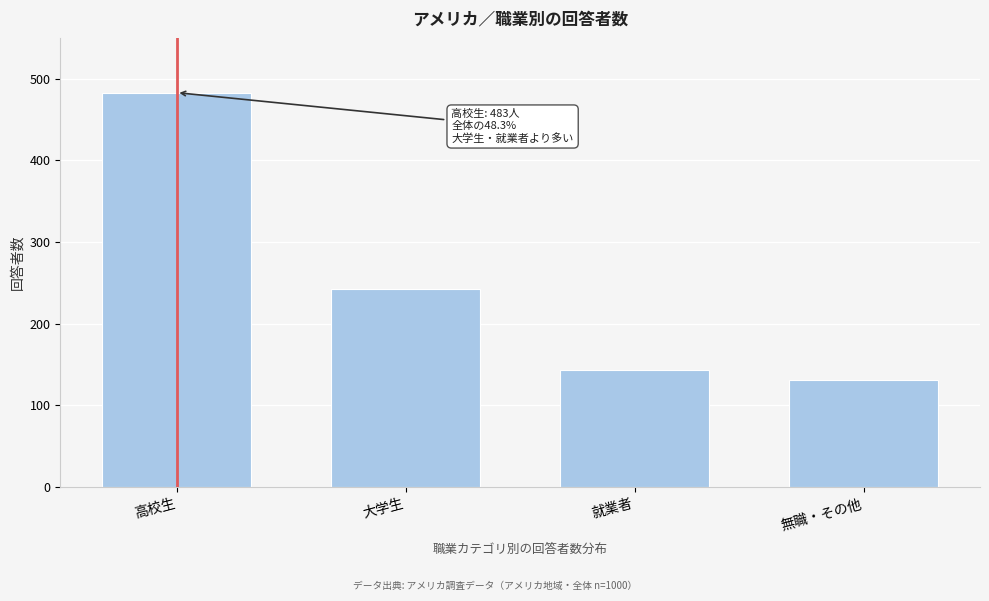

Reading left to right, extract all data points from this chart.

高校生=483	大学生=243	就業者=143	無職・その他=131